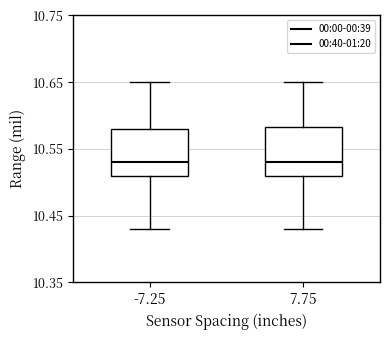

Where is the upper edge of the box at x = -7.25 on the y-axis? The values are not printed on the chart, so give them approximately, as read against the axis.

10.58